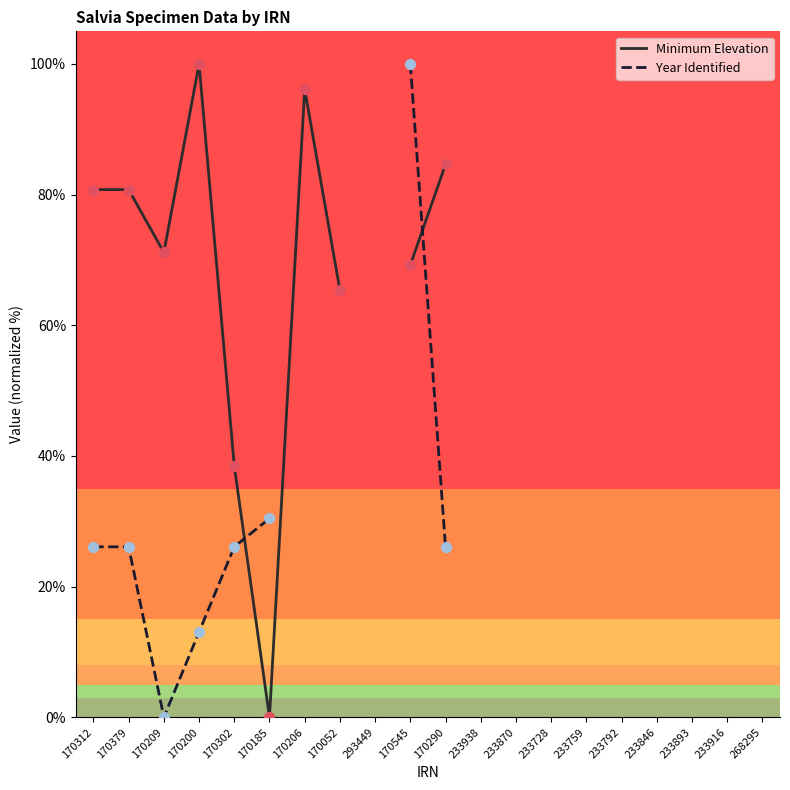

Is the value of Minimum Elevation at 170052 greater than the value of Year Identified at 170200?

Yes